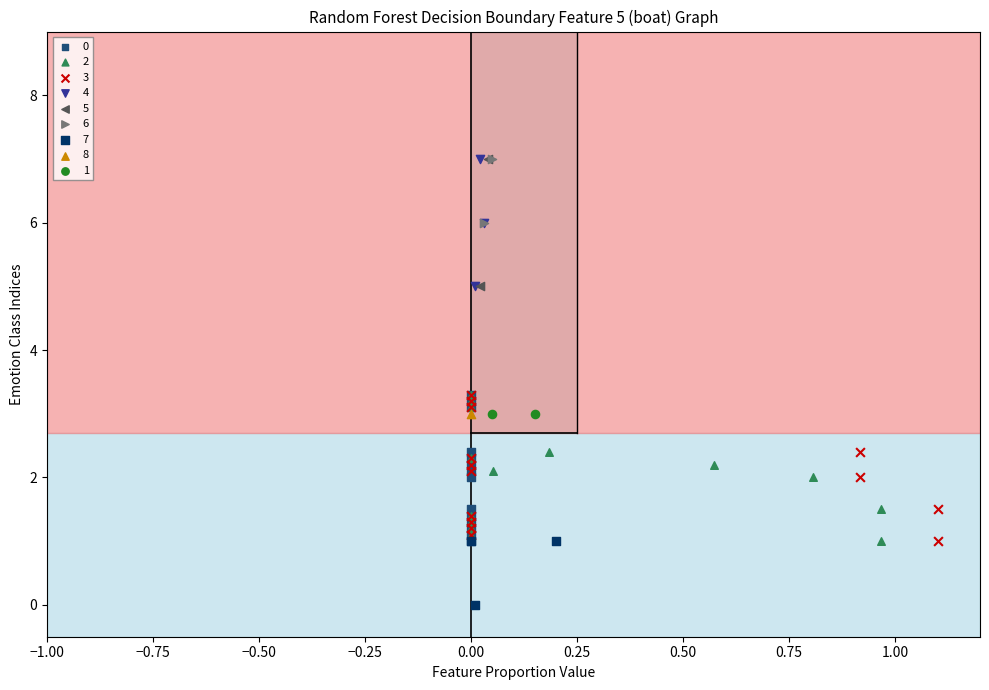

What are all the series names shown in the legend?

0, 2, 3, 4, 5, 6, 7, 8, 1